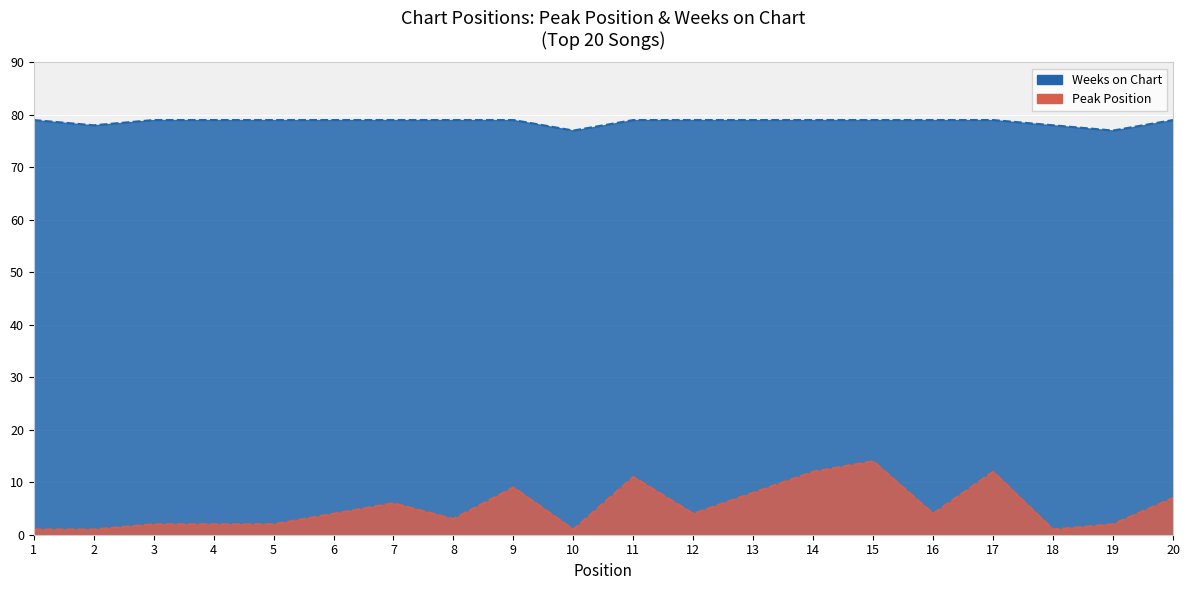

True or false: Weeks on Chart has more than 1 points higher than both neighbors.

False